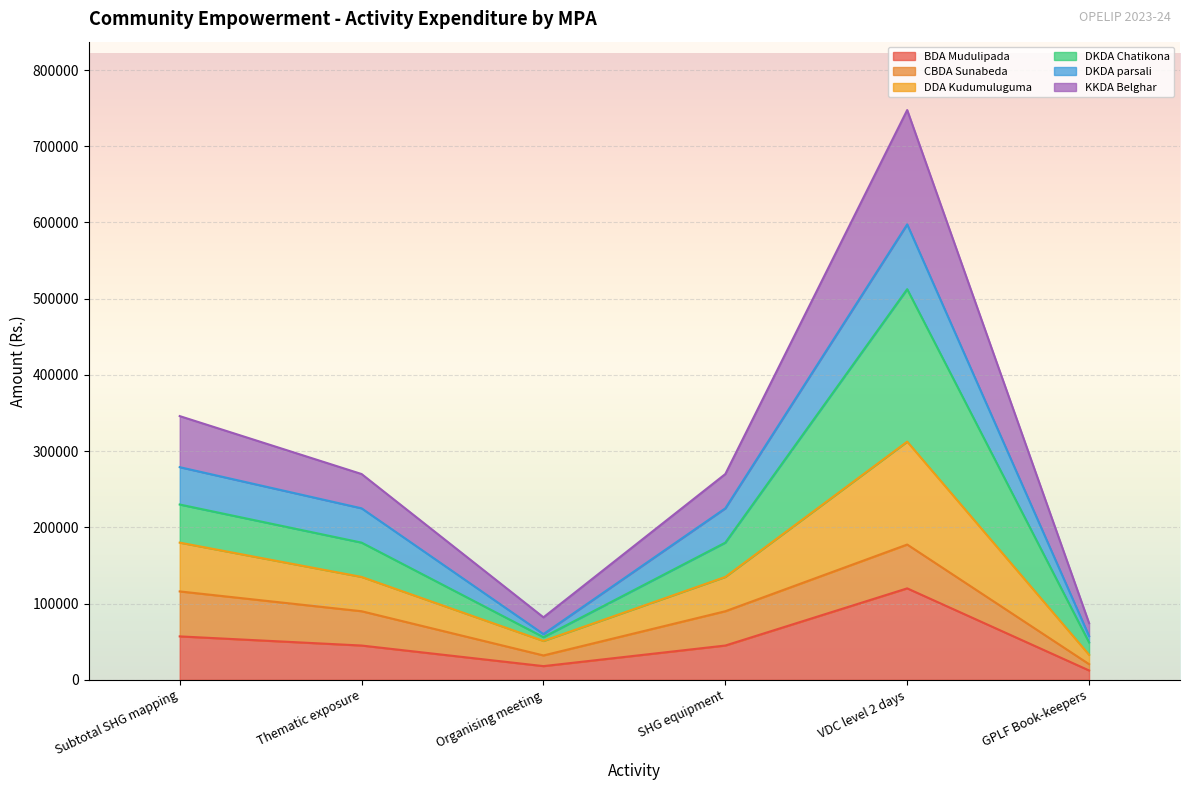

What value does the BDA Mudulipada series have at SHG equipment, to the nearest 10?

45000